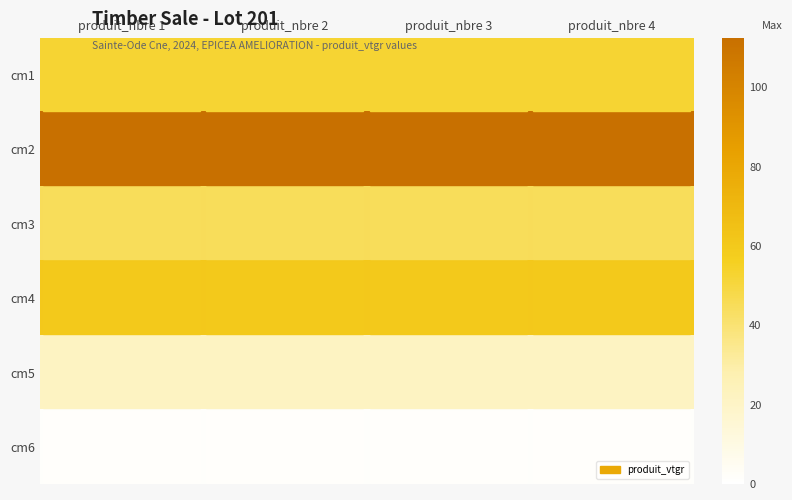

Rank the series by their maximum value, from lowest to highest.

cm6, cm5, cm3, cm1, cm4, cm2